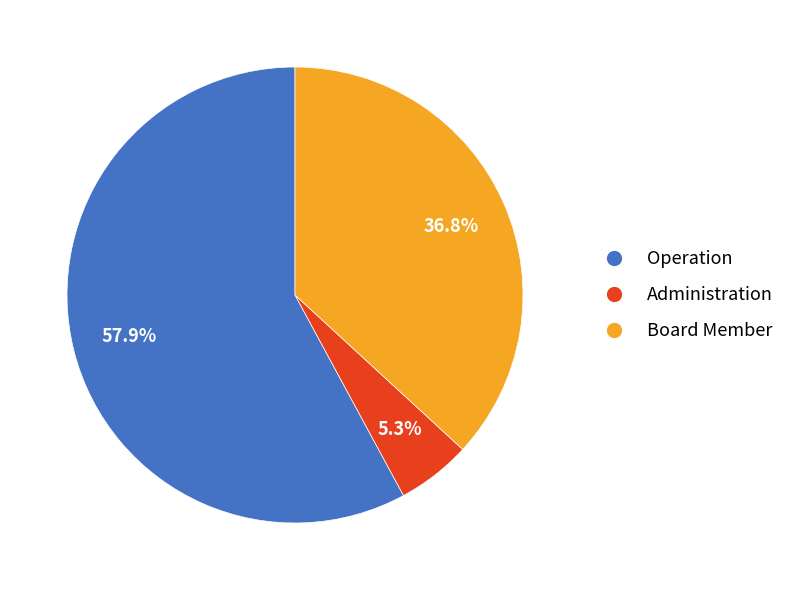

What percentage is NOT represented by Board Member?

63.2%